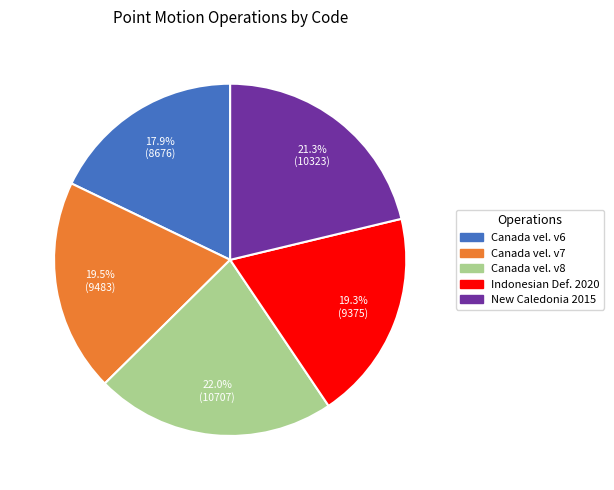

Is there a majority slice in this chart?

No